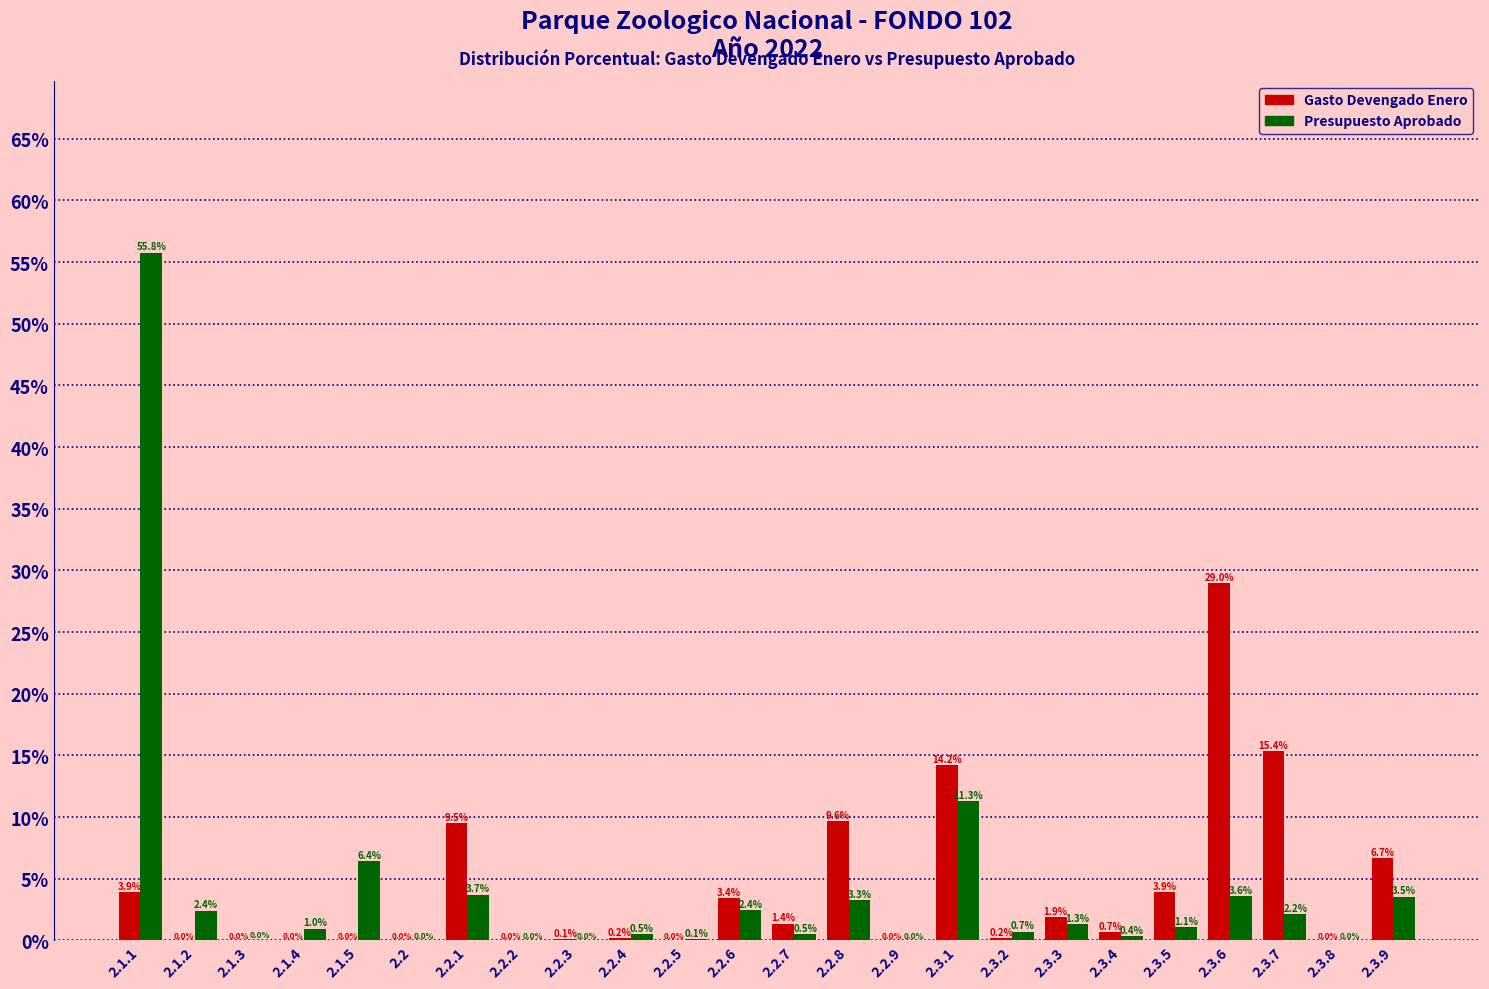

At which category is the sum across all series the highest?

2.1.1